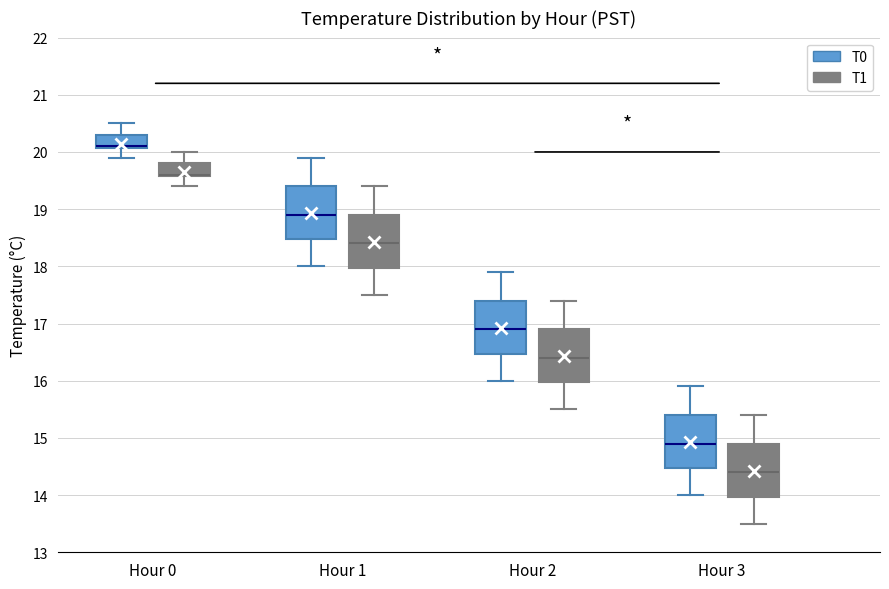

Reading left to right, read every box against the y-axis: the position of its median line, the range the box covers, and the ends of its whiskers. The values are not printed on the chart, so give them approximately, as read against the axis.

Hour 0 (T0): median 20.1 (drawn on the box's lower edge), box 20.1 to 20.3, whiskers 19.9 to 20.5
Hour 0 (T1): median 19.6 (drawn on the box's lower edge), box 19.6 to 19.8, whiskers 19.4 to 20.0
Hour 1 (T0): median 18.9, box 18.5 to 19.4, whiskers 18.0 to 19.9
Hour 1 (T1): median 18.4, box 18.0 to 18.9, whiskers 17.5 to 19.4
Hour 2 (T0): median 16.9, box 16.5 to 17.4, whiskers 16.0 to 17.9
Hour 2 (T1): median 16.4, box 16.0 to 16.9, whiskers 15.5 to 17.4
Hour 3 (T0): median 14.9, box 14.5 to 15.4, whiskers 14.0 to 15.9
Hour 3 (T1): median 14.4, box 14.0 to 14.9, whiskers 13.5 to 15.4